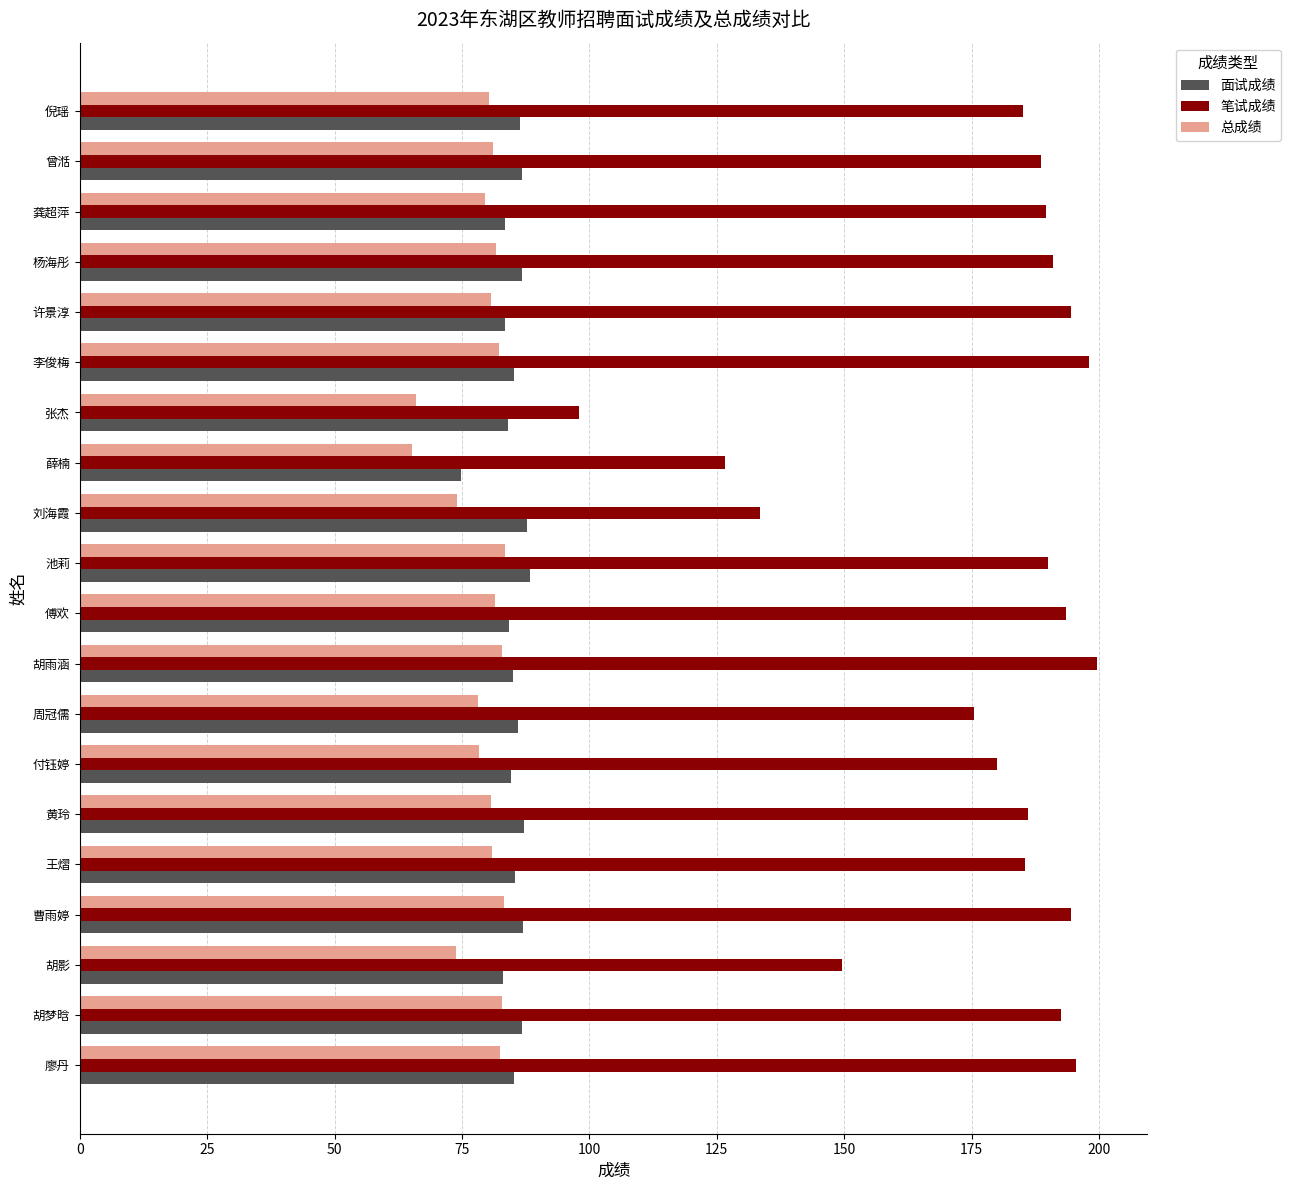

What is the sum of the 面试成绩 values at 胡雨涵 and 龚超萍?

168.3